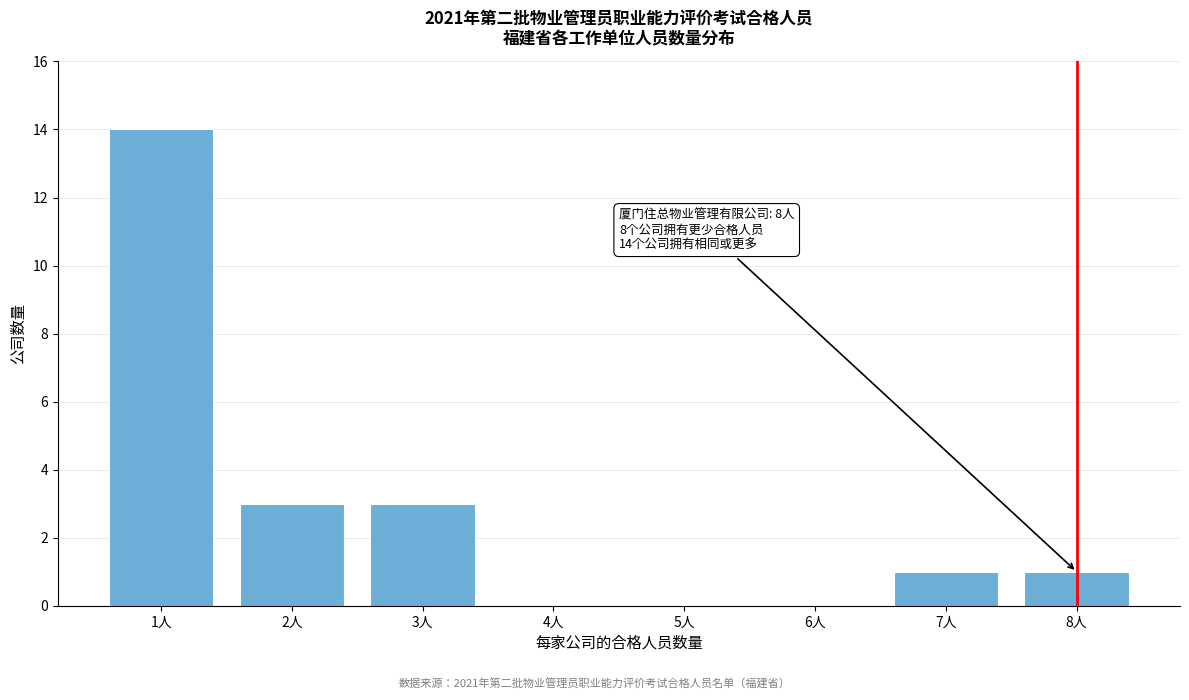

Reading left to right, list all the values displayed in this chart.

1人=14	2人=3	3人=3	4人=0	5人=0	6人=0	7人=1	8人=1